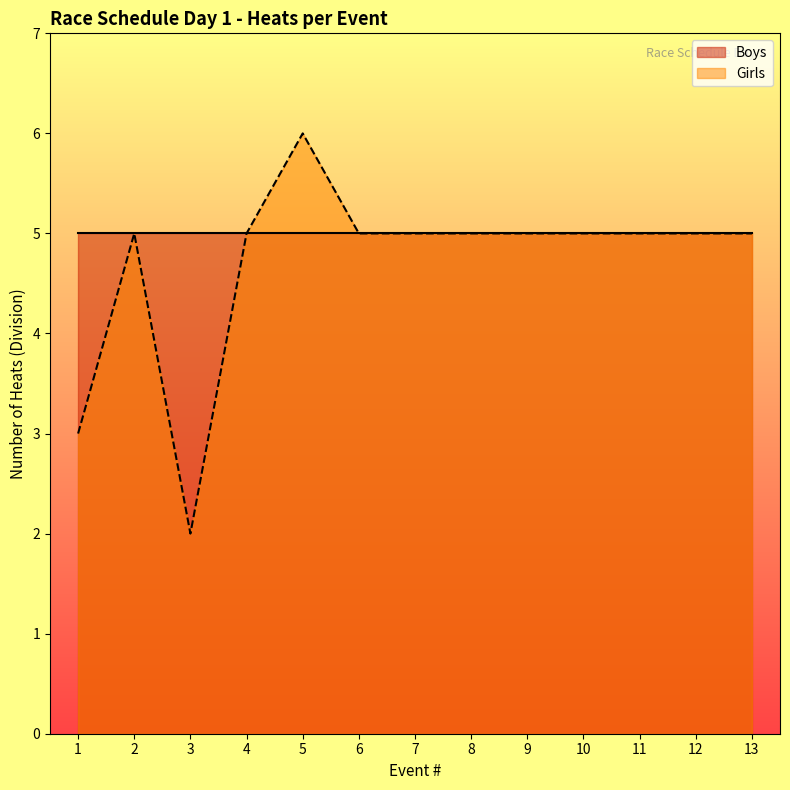

Which category has the lowest value across all series?

3